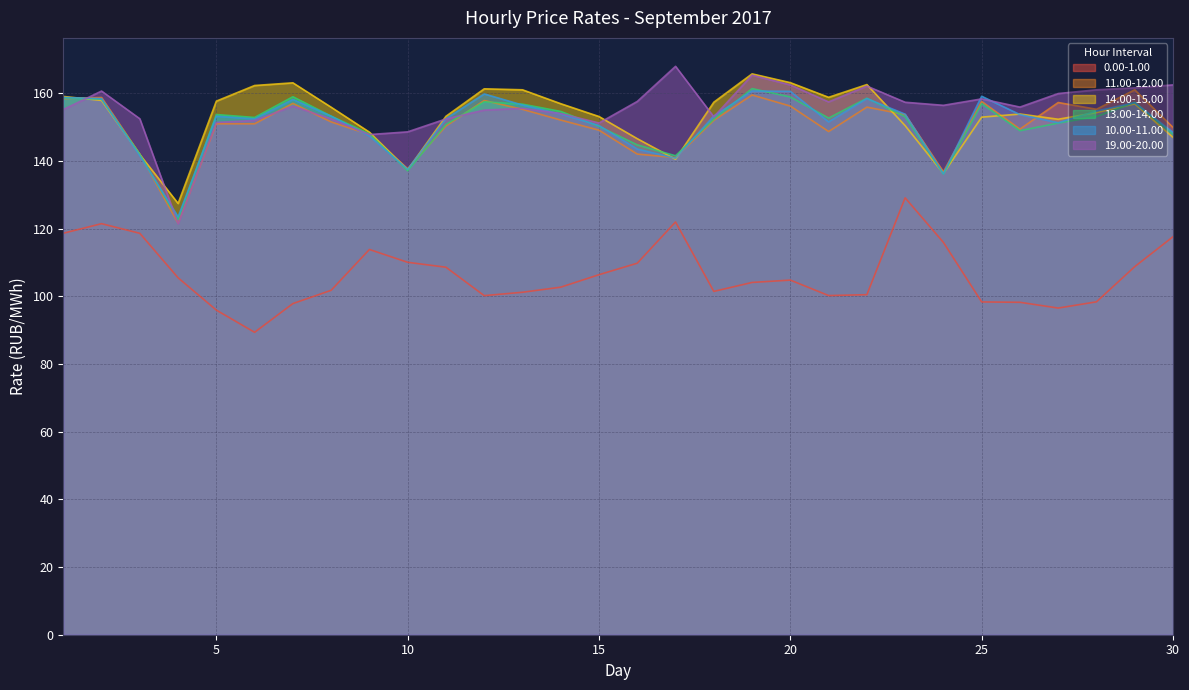

What is the sum of the 19.00-20.00 values at 9 and 22?

310.0